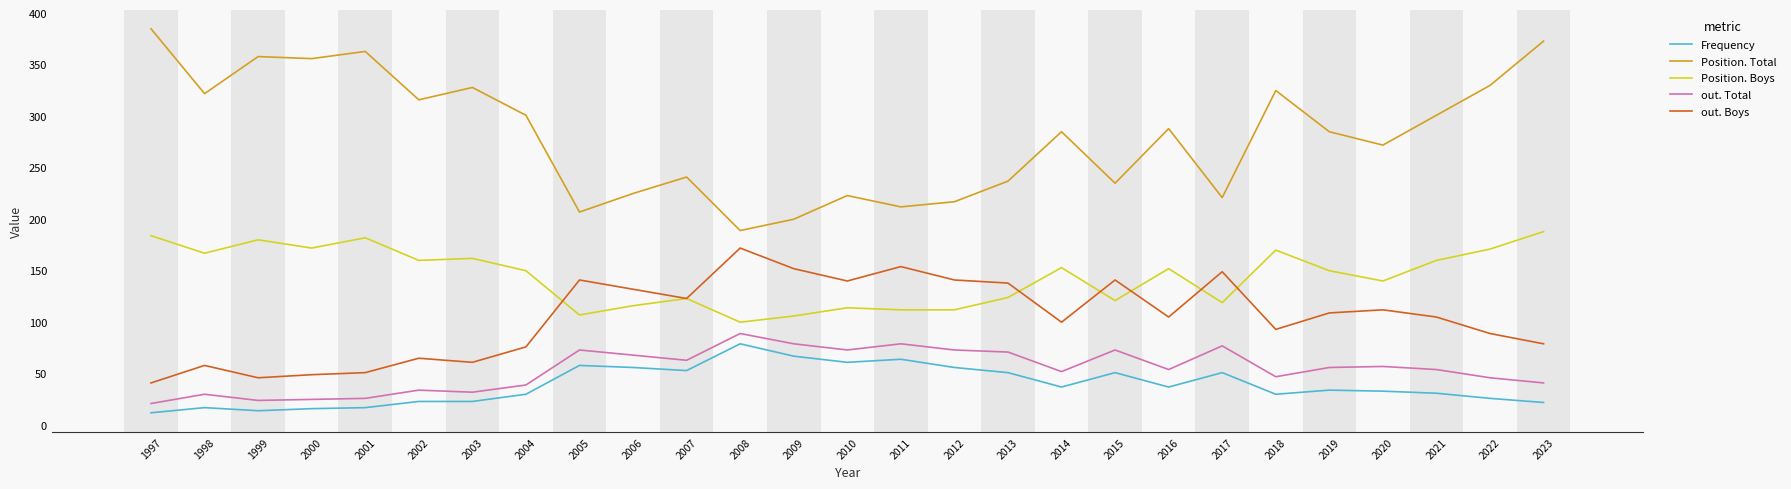

What is the spread (max minus min) of values at 2001?

346